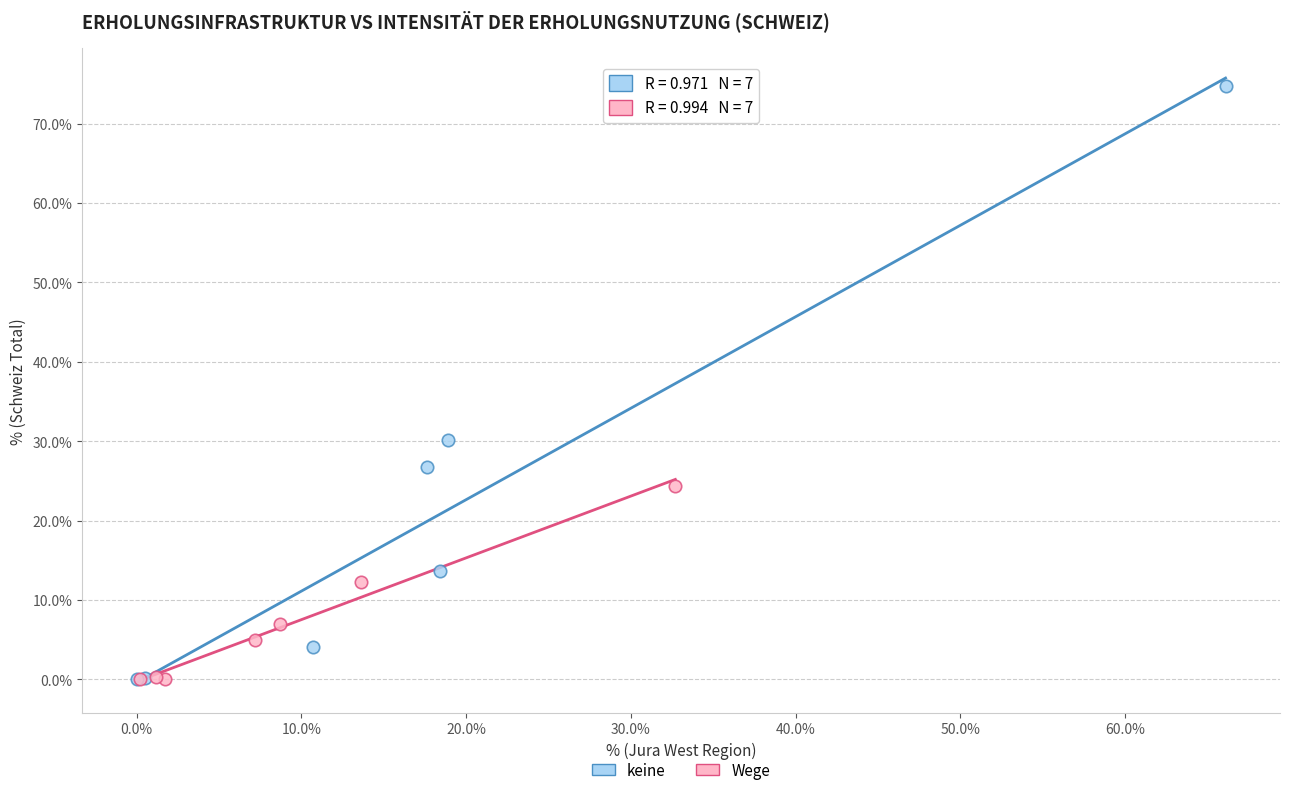

Which series has the largest Y range (max minus min)?

keine